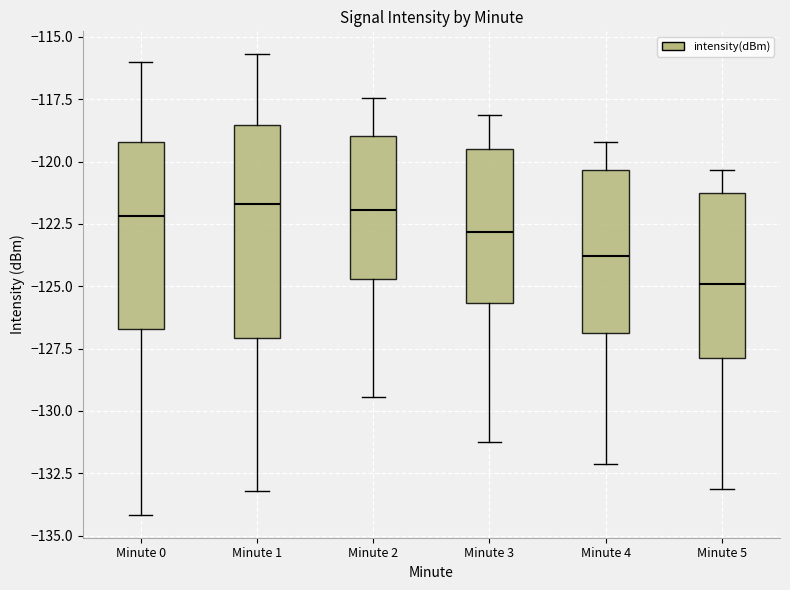

Which box's median line is the lowest?

Minute 5